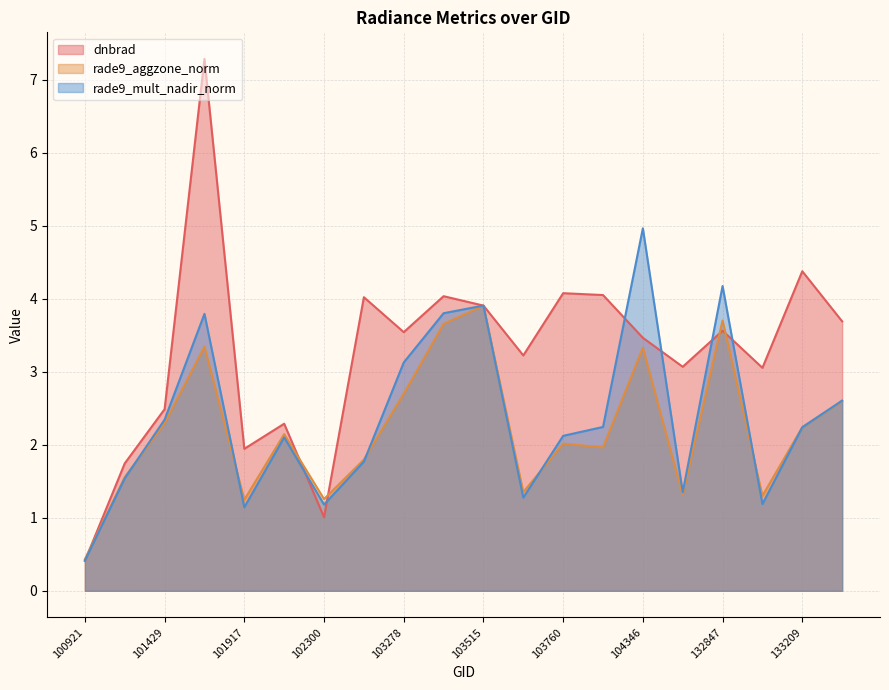

What is the average value of the dnbrad series?

3.3